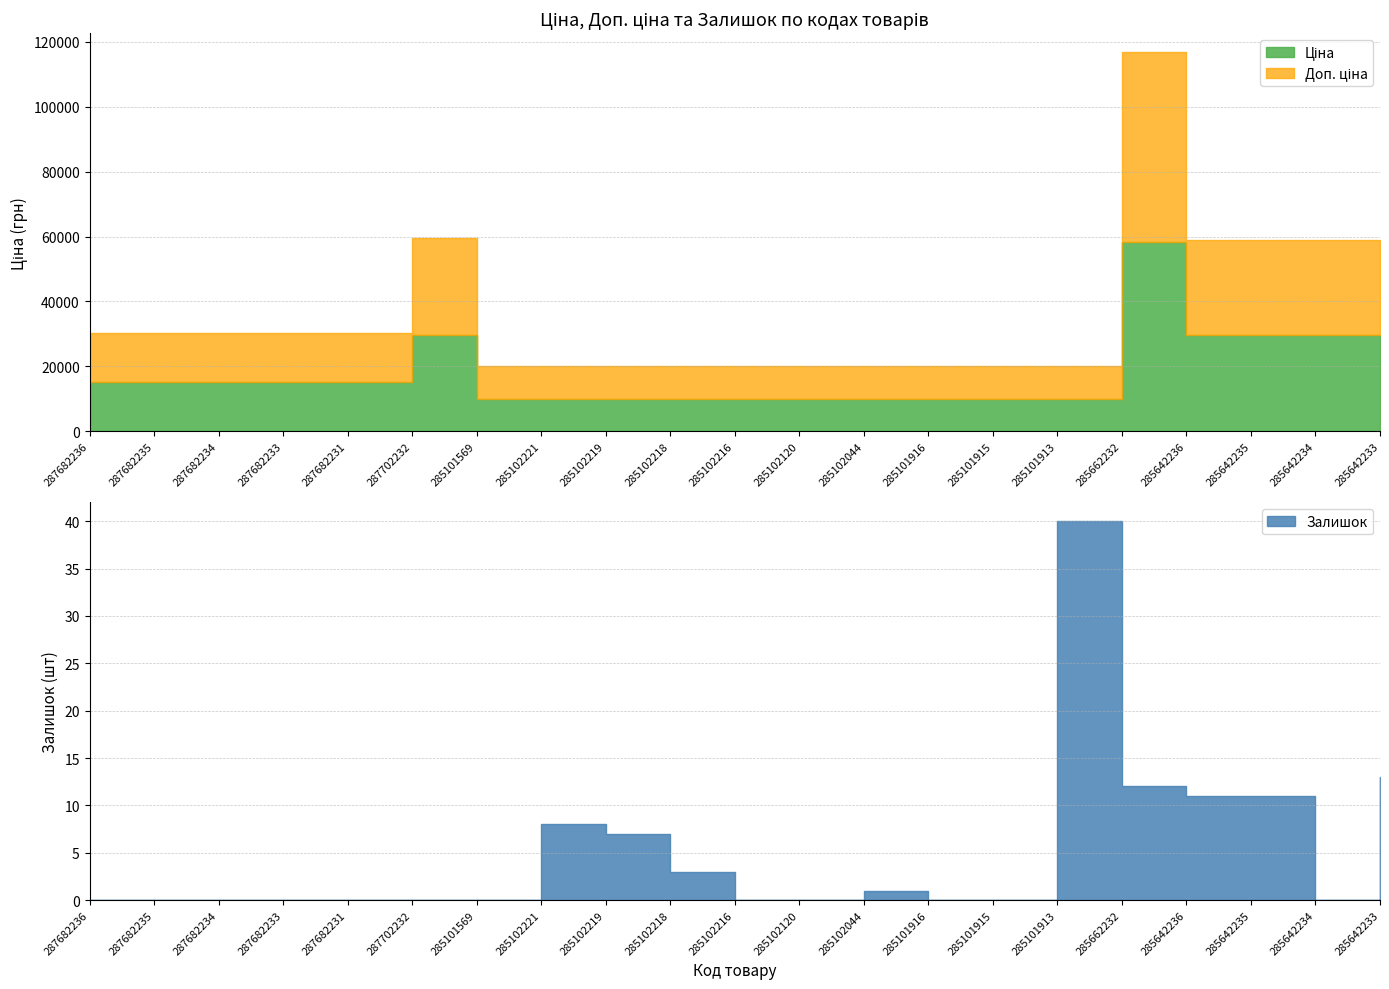

Which series has the largest total across all categories?

Ціна